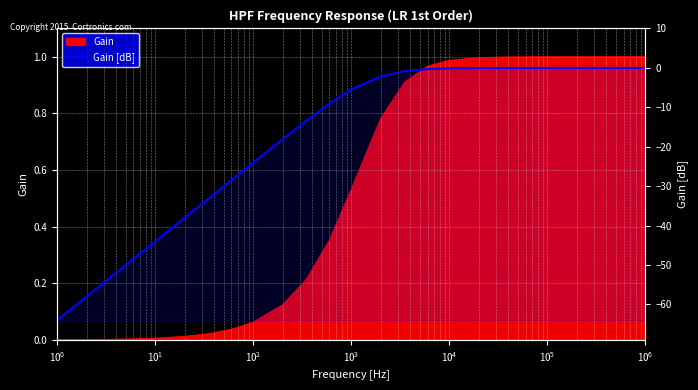

True or false: the data has more than 0 interior local peaks.

False